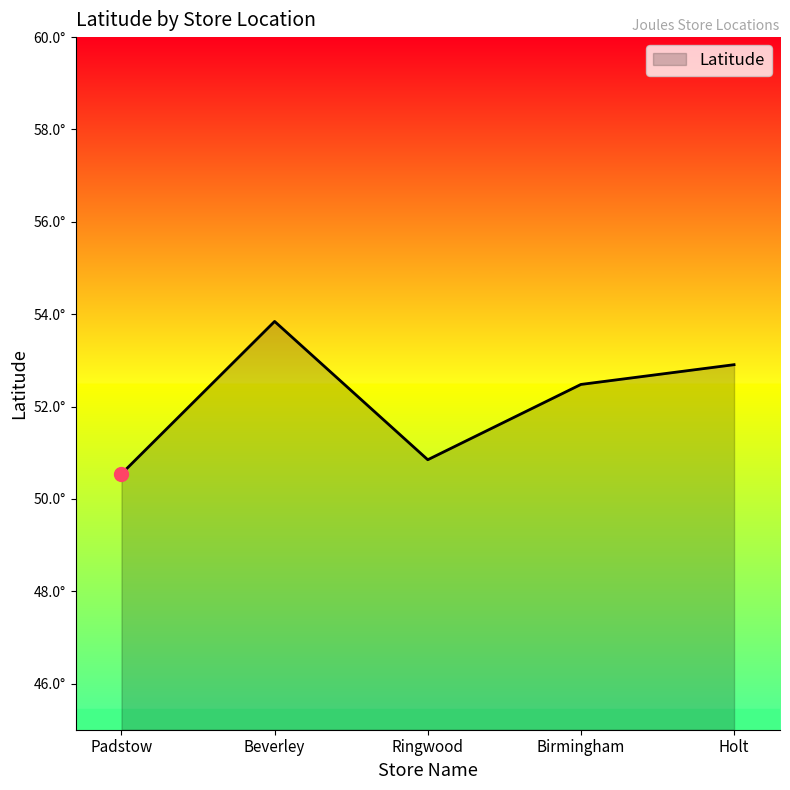

Does the chart display data point markers on the line(s)?

No